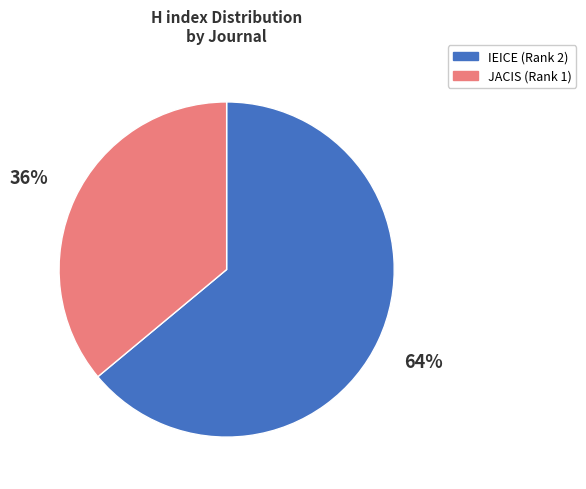

Is there any slice that represents more than half of the pie?

Yes